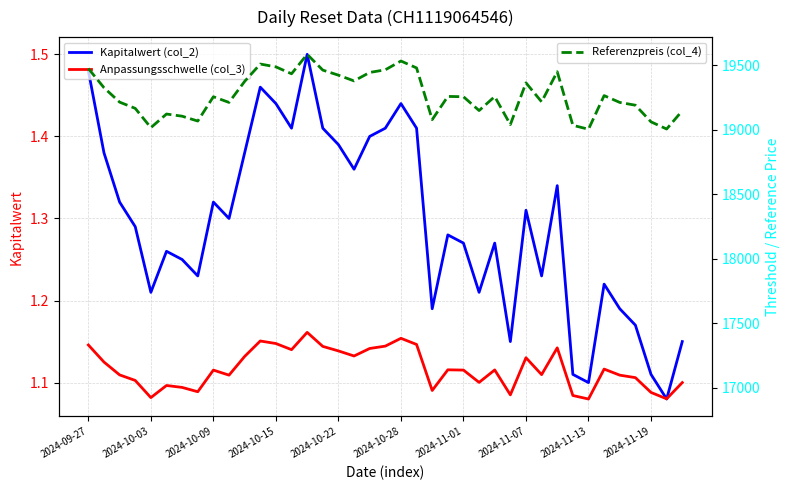

At which category does the chart reach its minimum across all series?

37